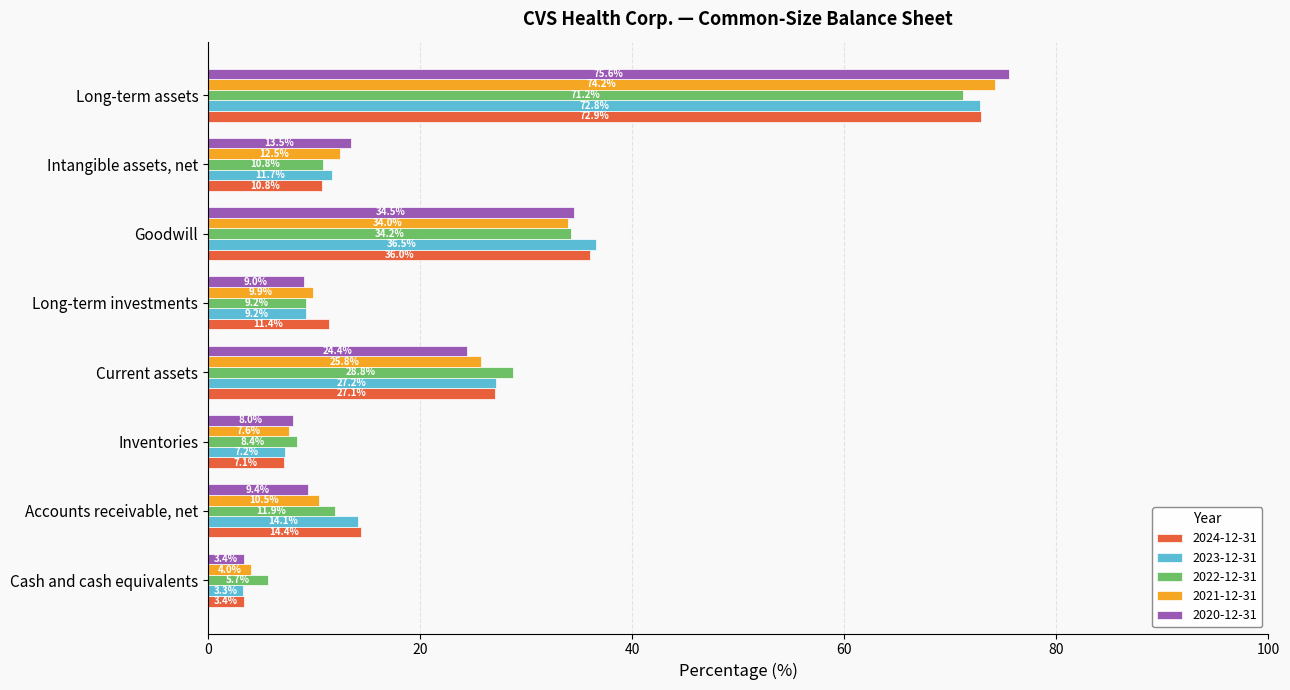

At which category is the sum across all series the highest?

Long-term assets